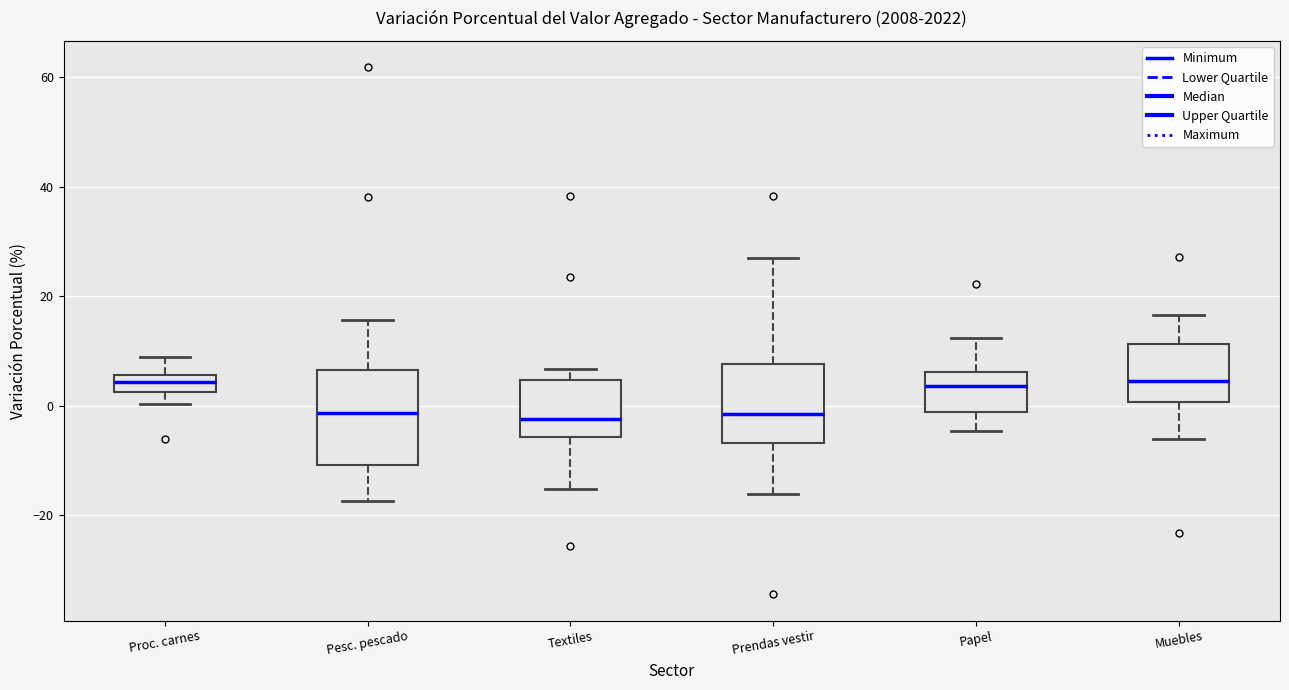

Comparing the boxes themselves (not the whiskers), which one is the tallest?

Pesc. pescado